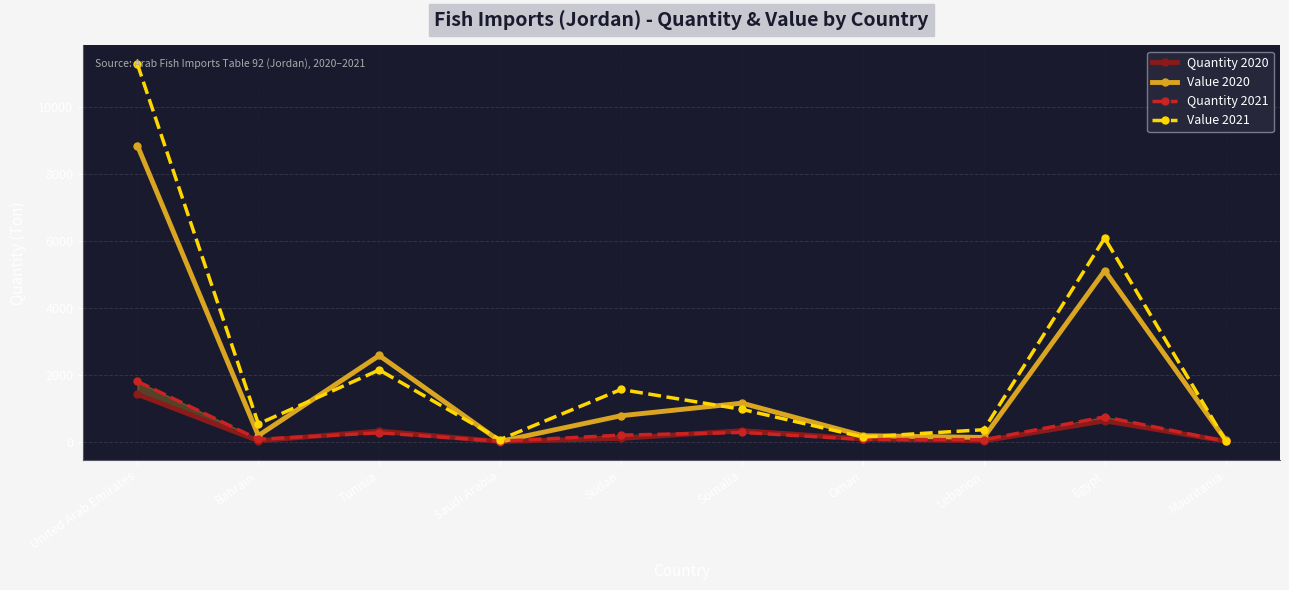

How many interior local peaks does the Quantity 2021 series have?

3